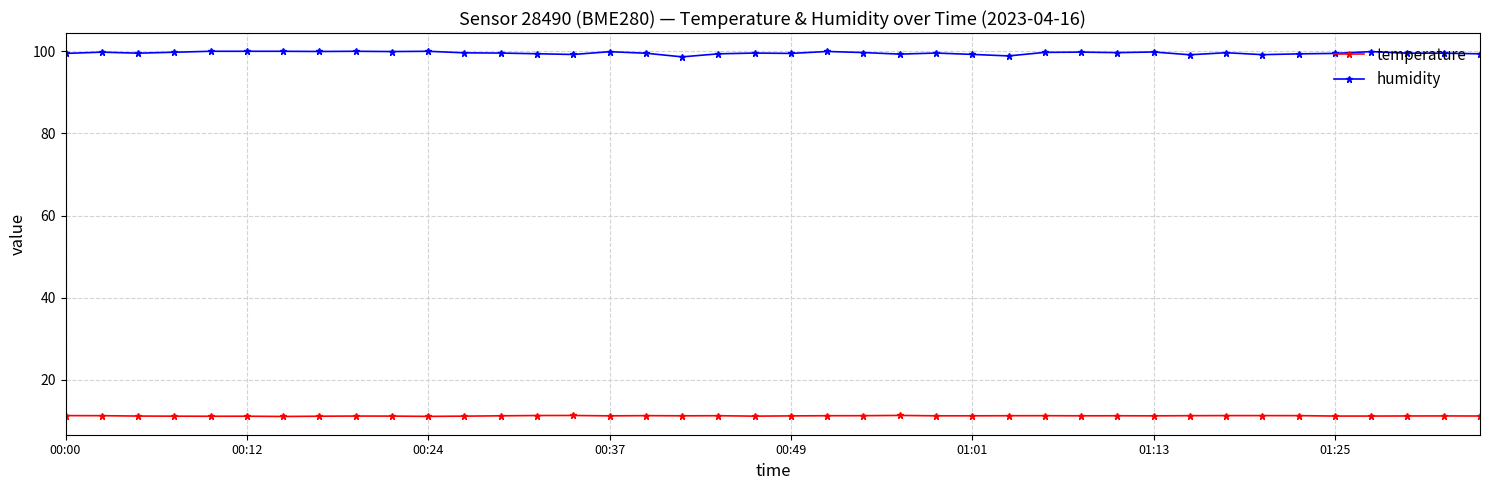

Which series has the largest range (max minus min)?

humidity